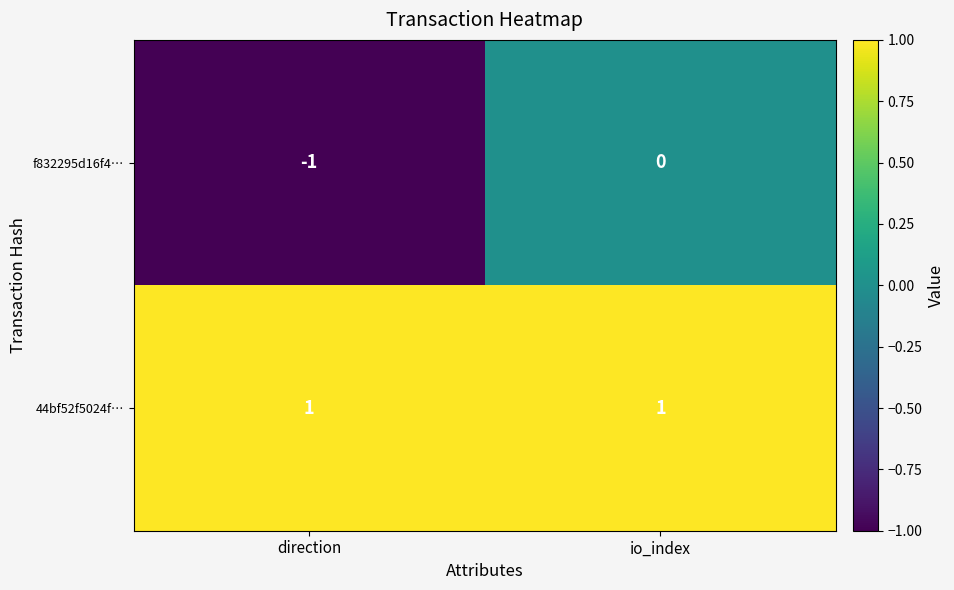

Is it true that f832295d16f4… equals -2 at direction?

False